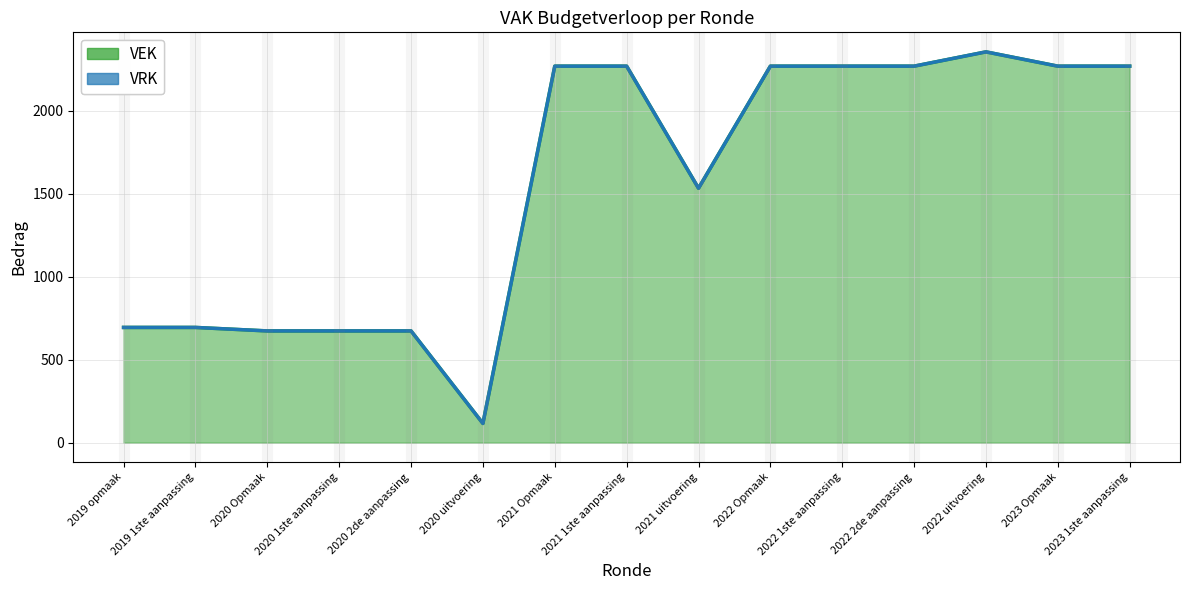

What is the value of the 6th point from the left?

116